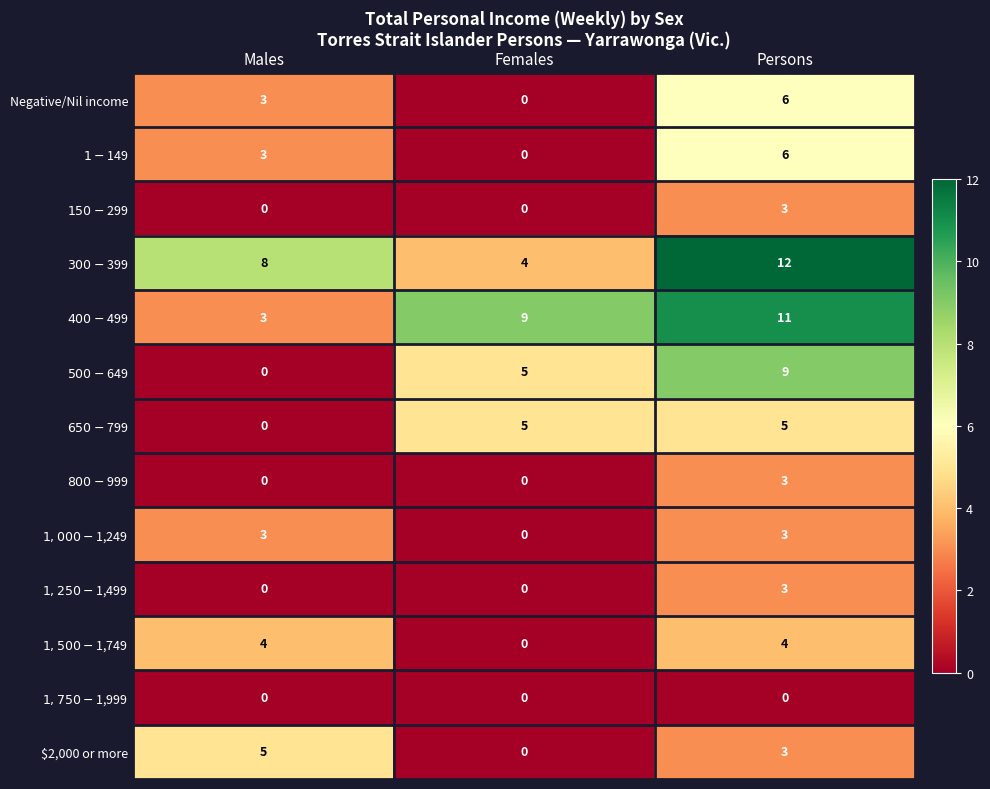

At which category is the sum across all series the highest?

Persons